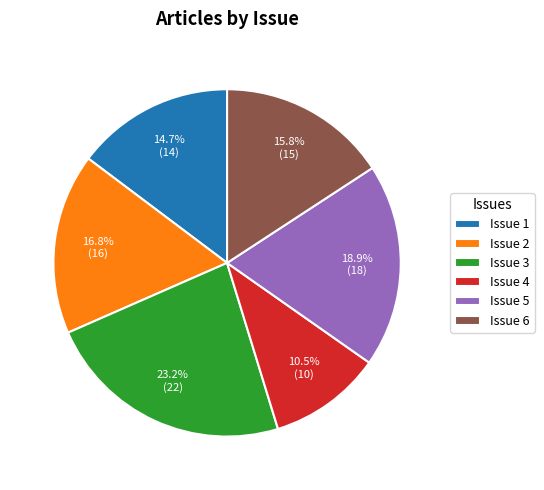

To the nearest percent, what is the average slice percentage?

17%